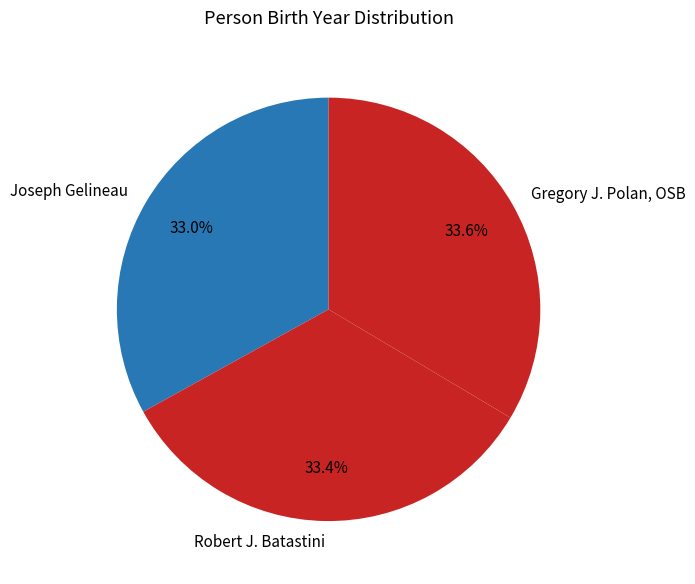

Between Gregory J. Polan, OSB and Joseph Gelineau, which is larger?

Gregory J. Polan, OSB